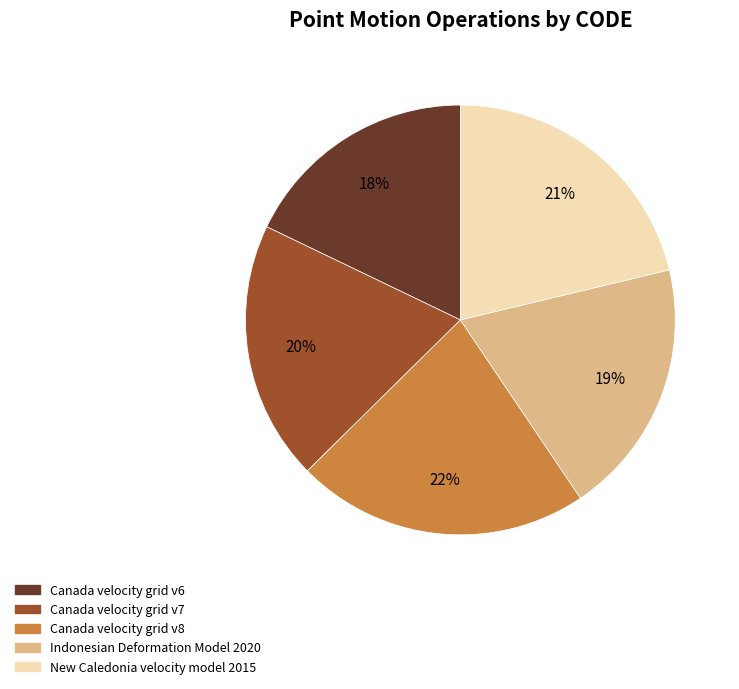

To the nearest percent, what is the combined percentage of Canada velocity grid v8 and Canada velocity grid v7?

42%